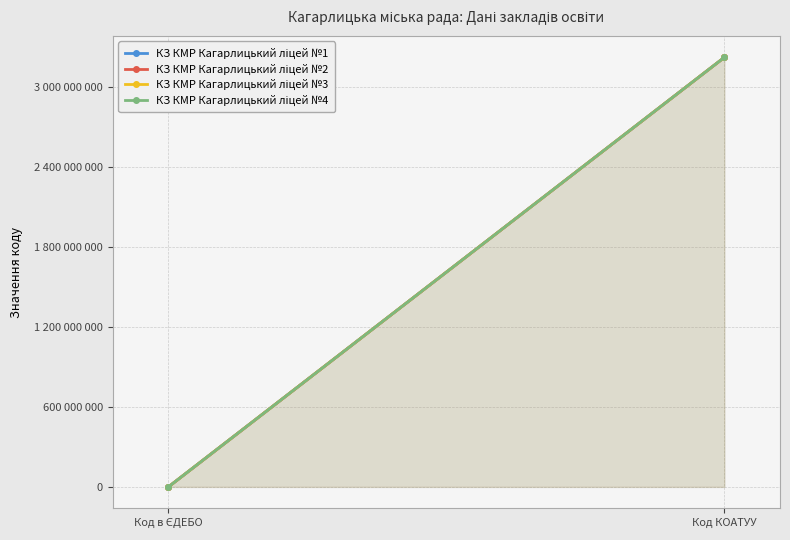

List the series in order of their peak value, lowest first.

КЗ КМР Кагарлицький ліцей №1, КЗ КМР Кагарлицький ліцей №2, КЗ КМР Кагарлицький ліцей №3, КЗ КМР Кагарлицький ліцей №4